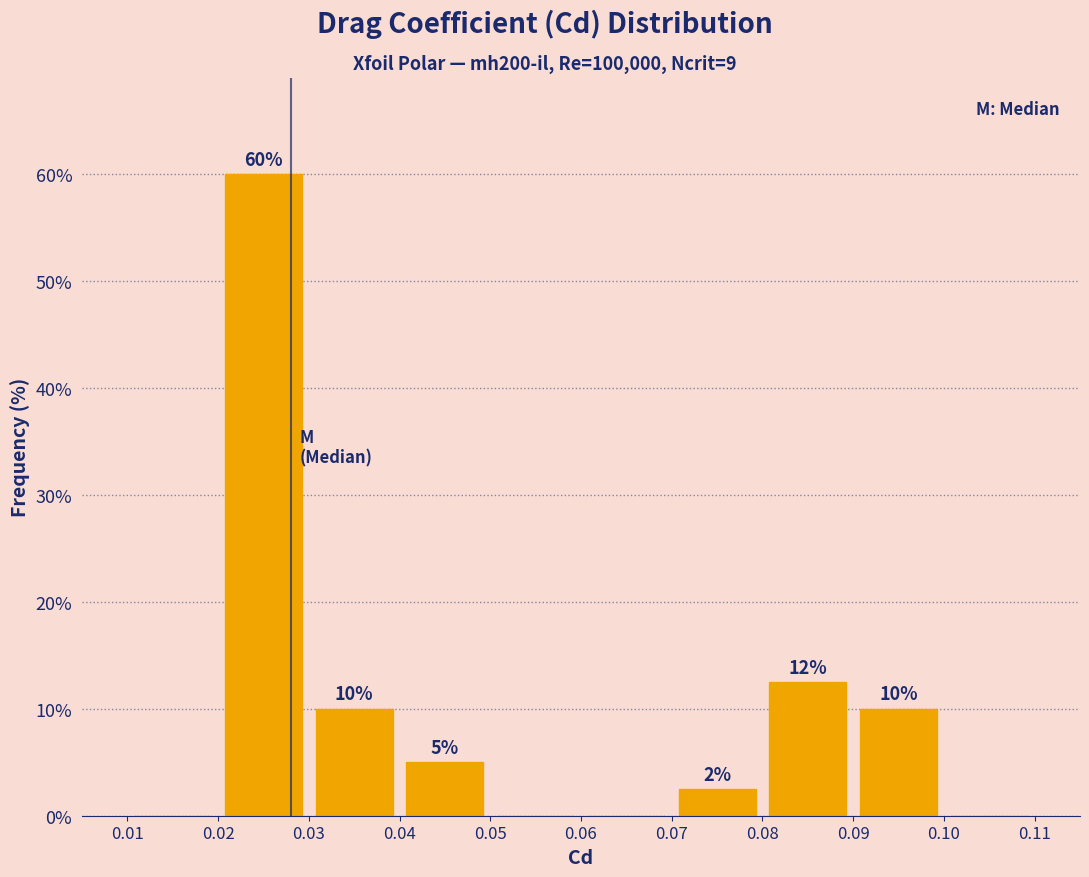

Which range on the x-axis has the tallest bar?

0.02 to 0.03